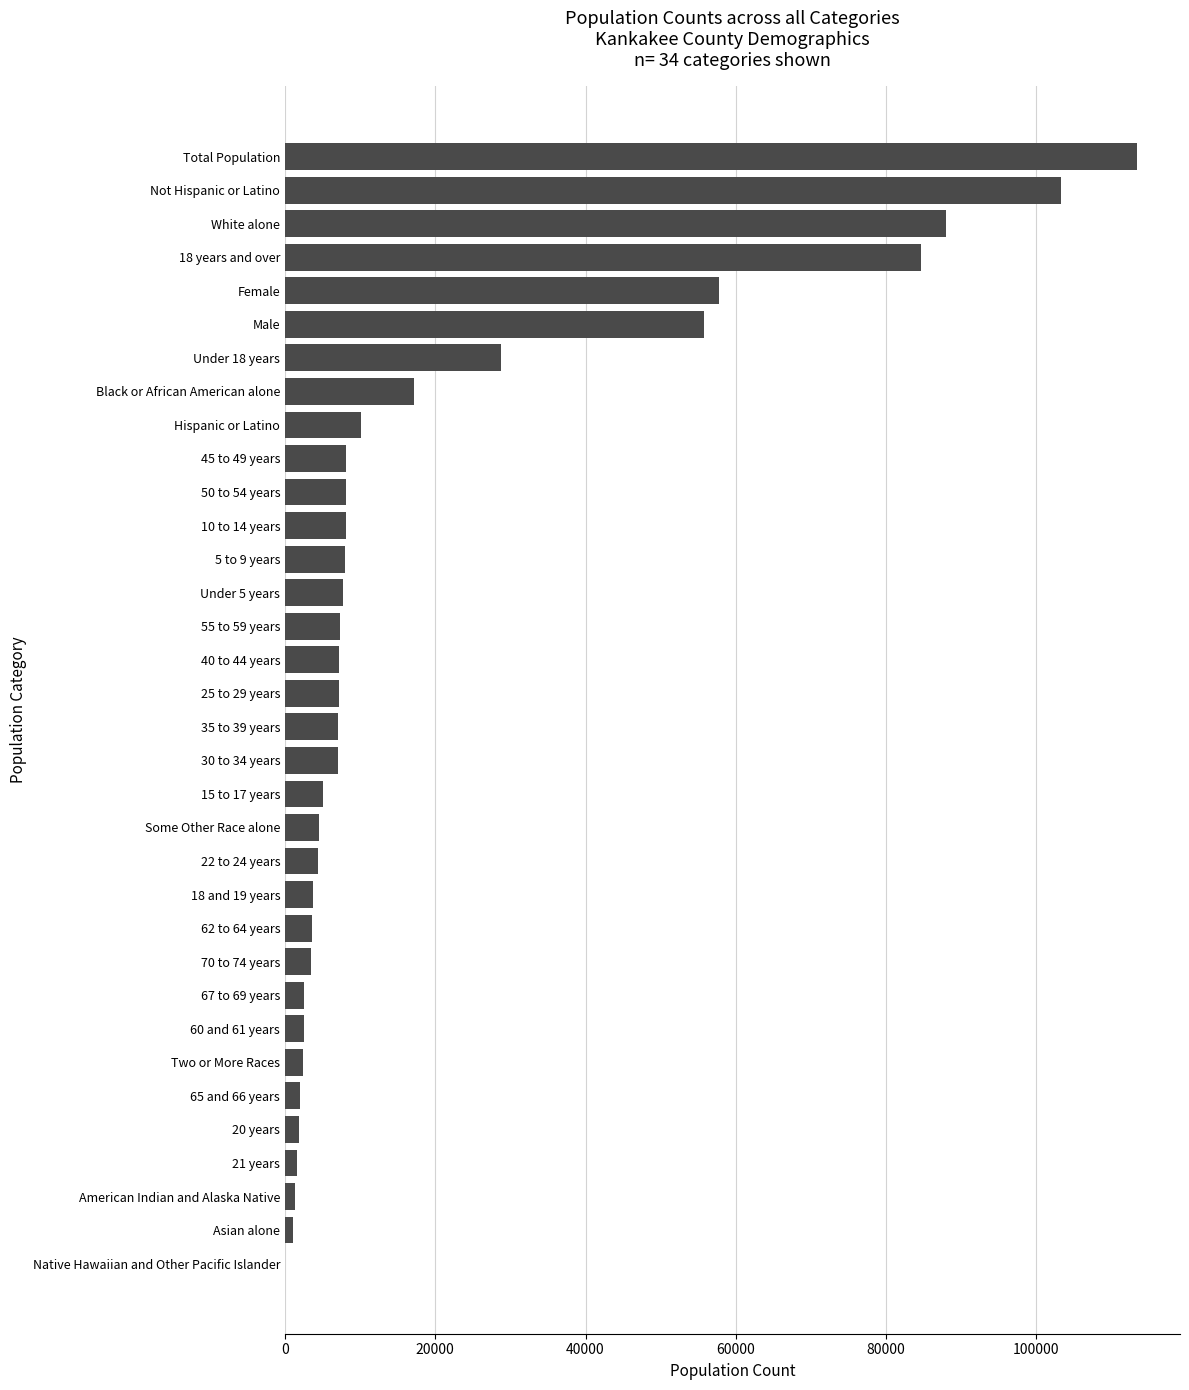

Which label corresponds to the largest value in the chart?

Total Population